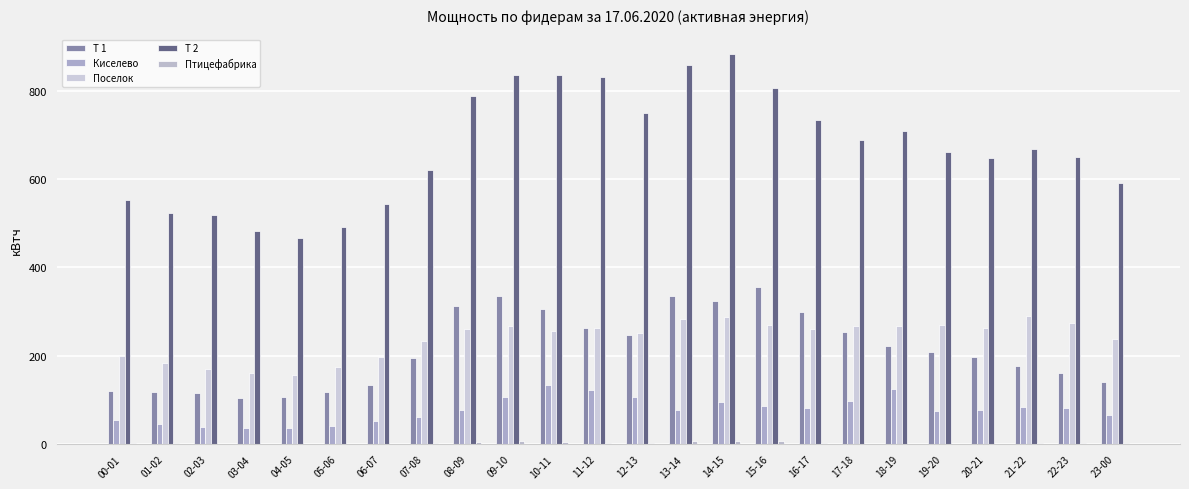

How many data points in Т 1 are above 208?

12